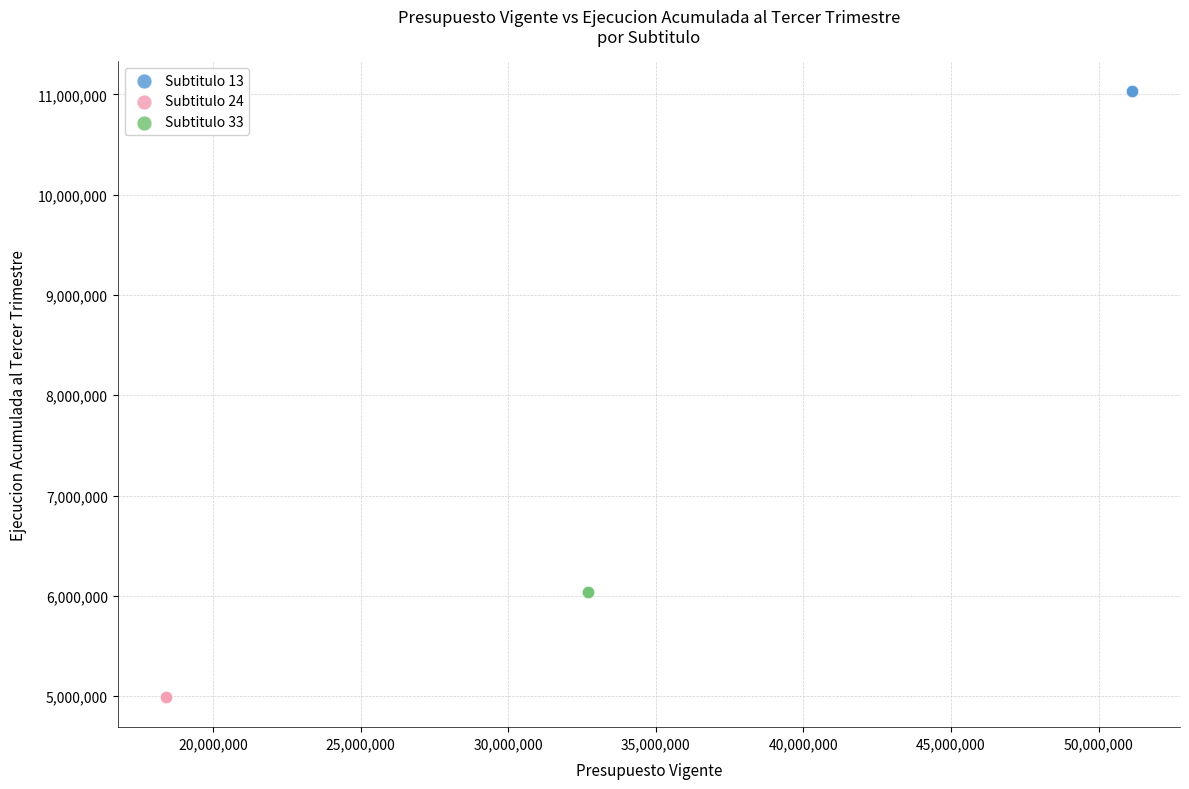

Which series reaches the maximum Y coordinate?

Subtitulo 13